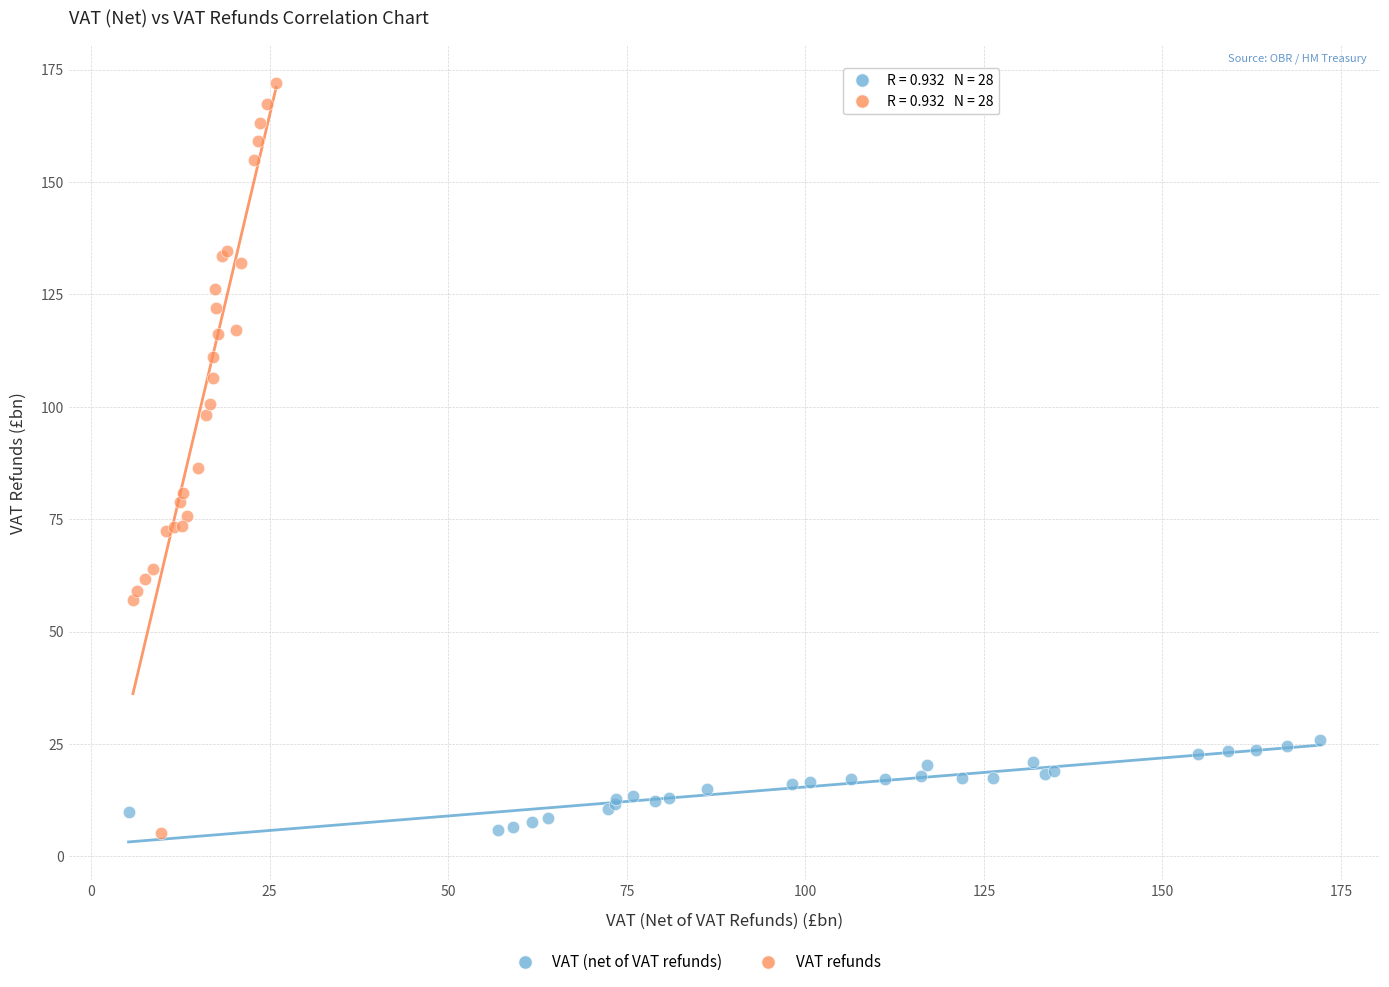

Which series has the widest spread of Y values?

VAT refunds